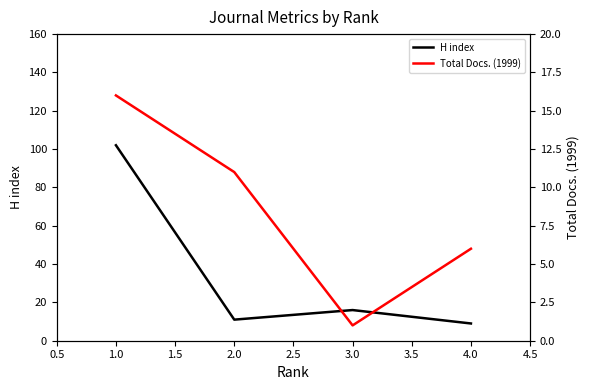

Which series has the largest total across all categories?

H index